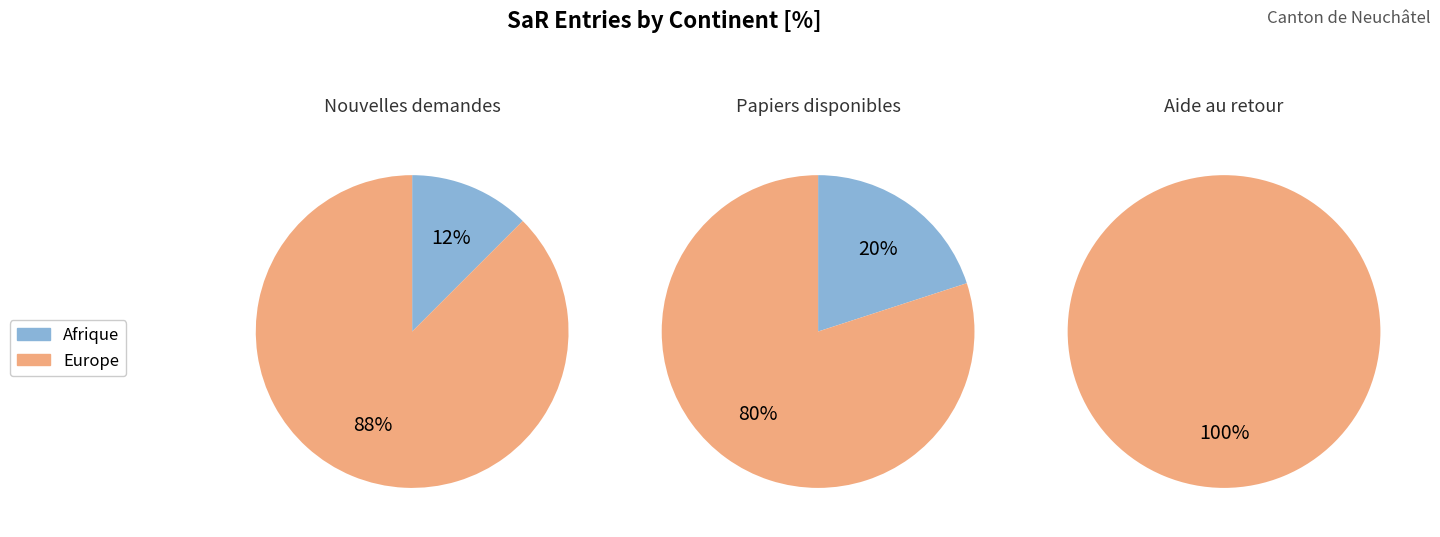

Which slice represents more than half of the pie?

Europe